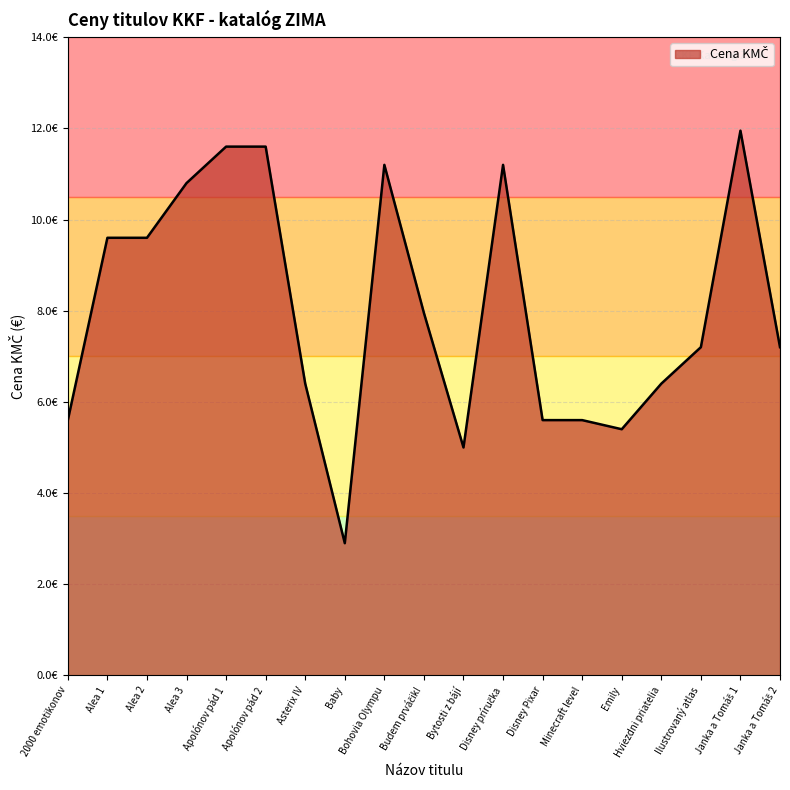

What is the approximate value at Disney Pixar?

5.6